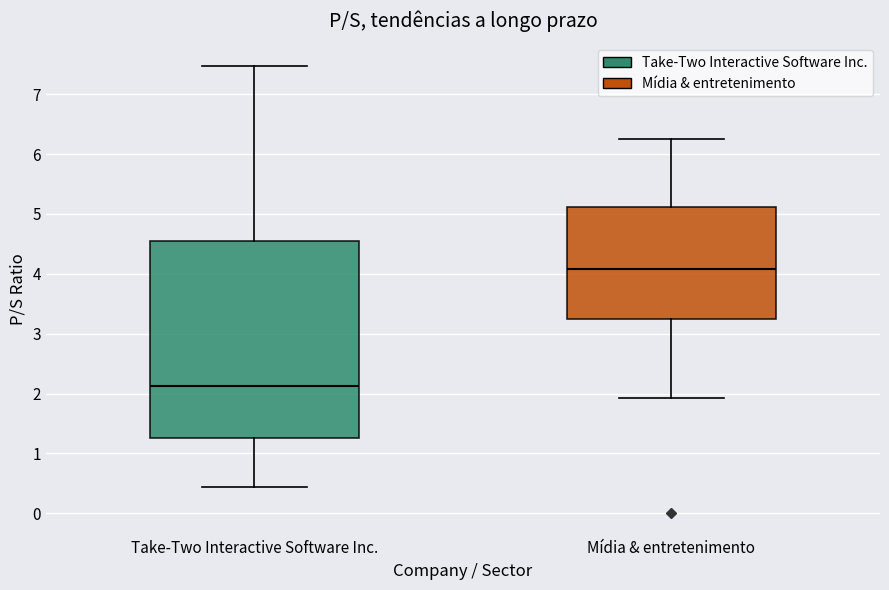

Reading left to right, read every box against the y-axis: the position of its median line, the range the box covers, and the ends of its whiskers. The values are not printed on the chart, so give them approximately, as read against the axis.

Take-Two Interactive Software Inc.: median 2.1, box 1.3 to 4.5, whiskers 0.4 to 7.5
Mídia & entretenimento: median 4.1, box 3.2 to 5.1, whiskers 1.9 to 6.3